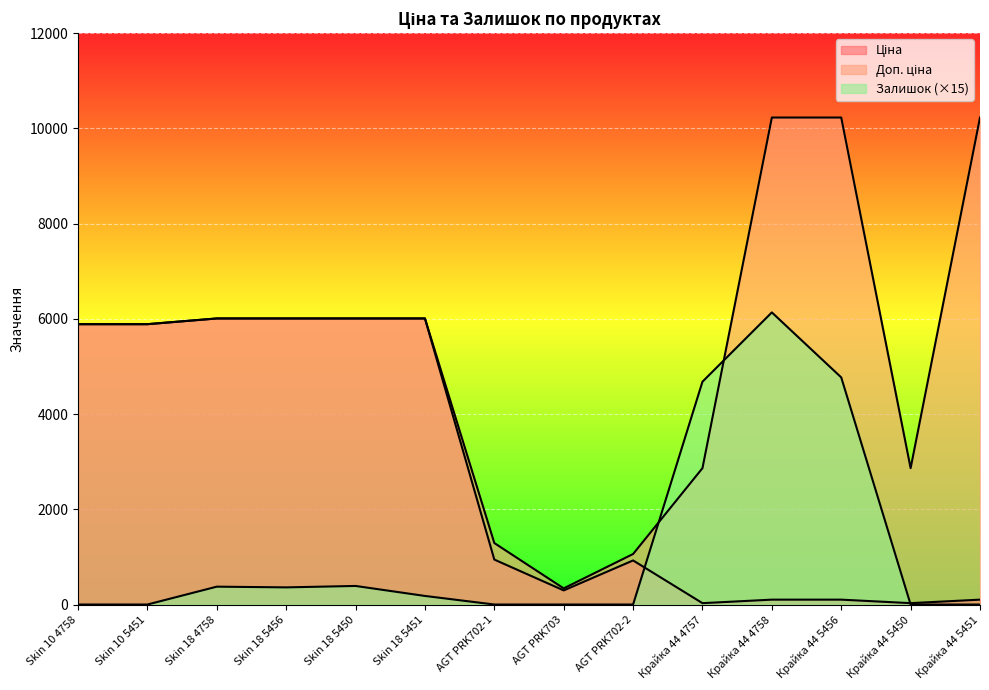

Rank the series by their average value, from highest to lowest.

Доп. ціна, Ціна, Залишок